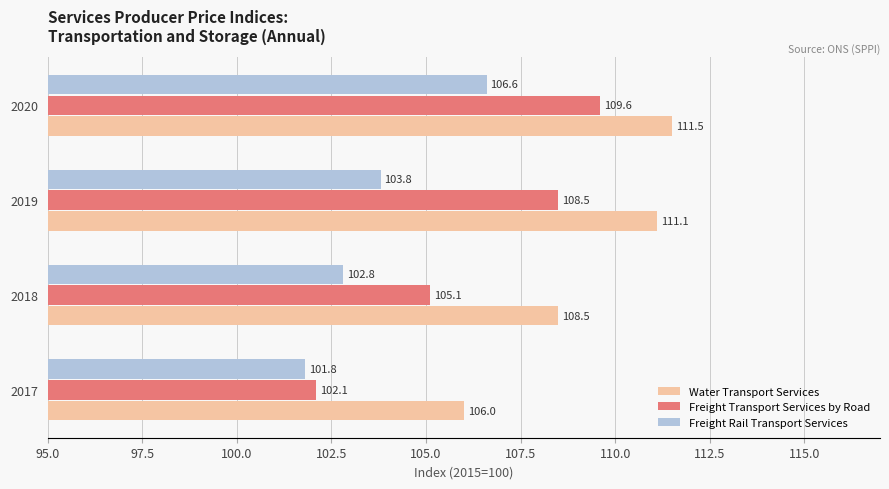

What is the difference between the second highest and second lowest values in the Water Transport Services series?

2.6